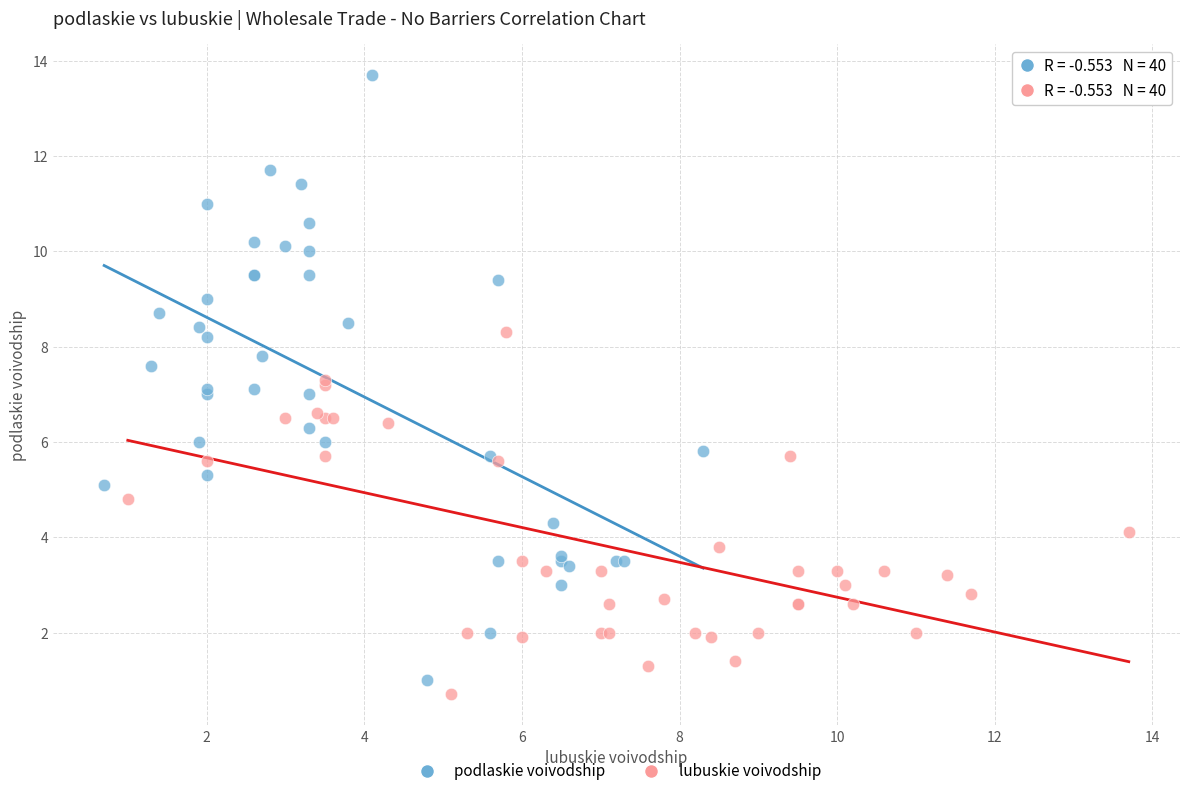

Which series contains the highest Y value?

podlaskie voivodship